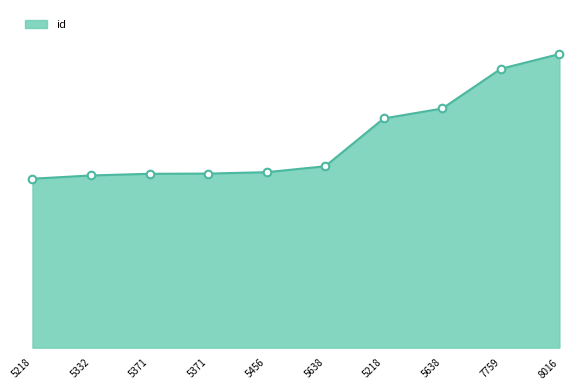

What is the change in value from 5456 to 8016?

+9817